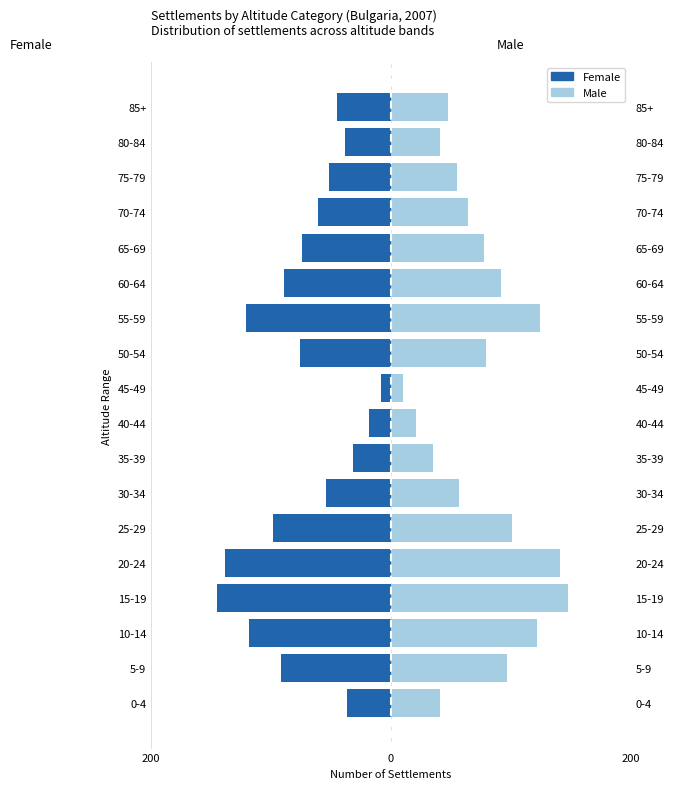

How many distinct data groups are displayed?

2